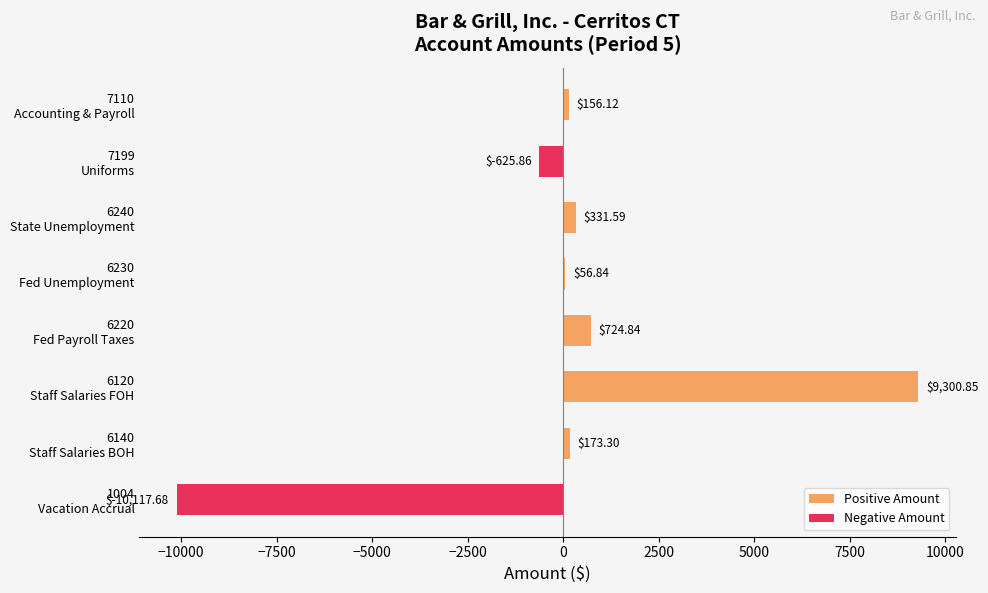

What are all the series names shown in the legend?

Positive Amount, Negative Amount